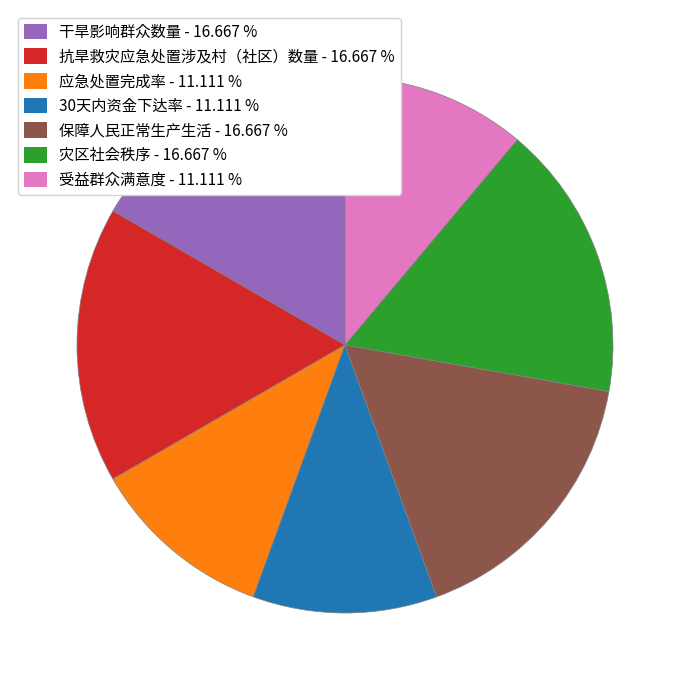

How many slices are in this pie chart?

7